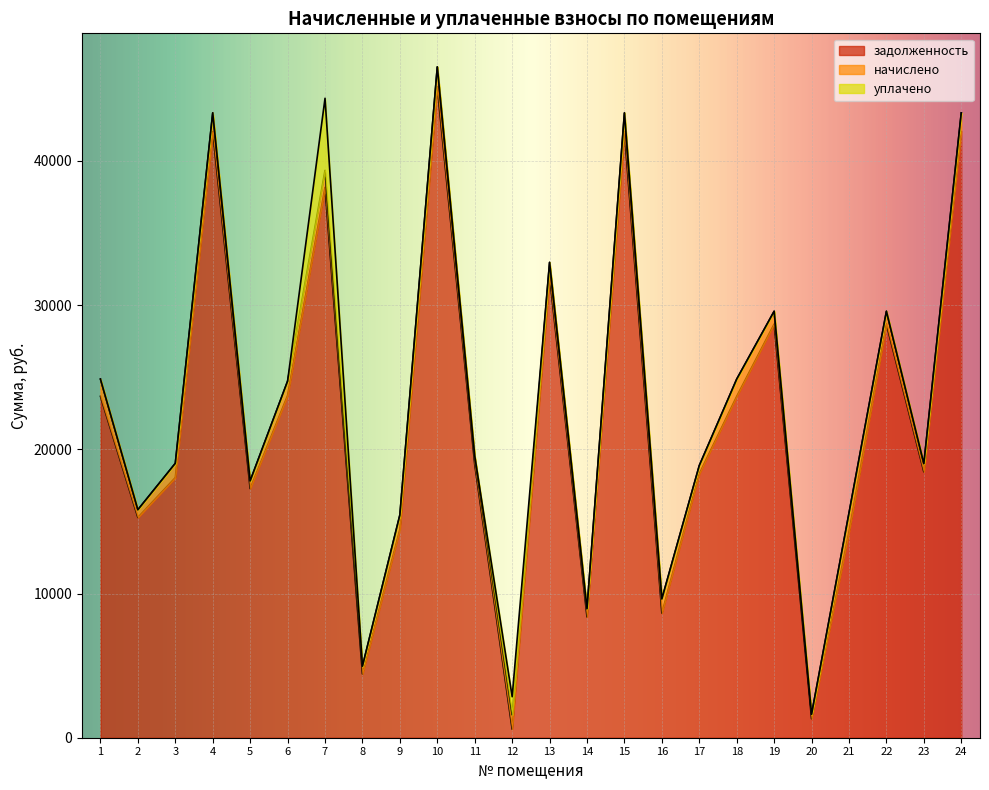

Is it true that начислено equals 830.6 at 8?

False